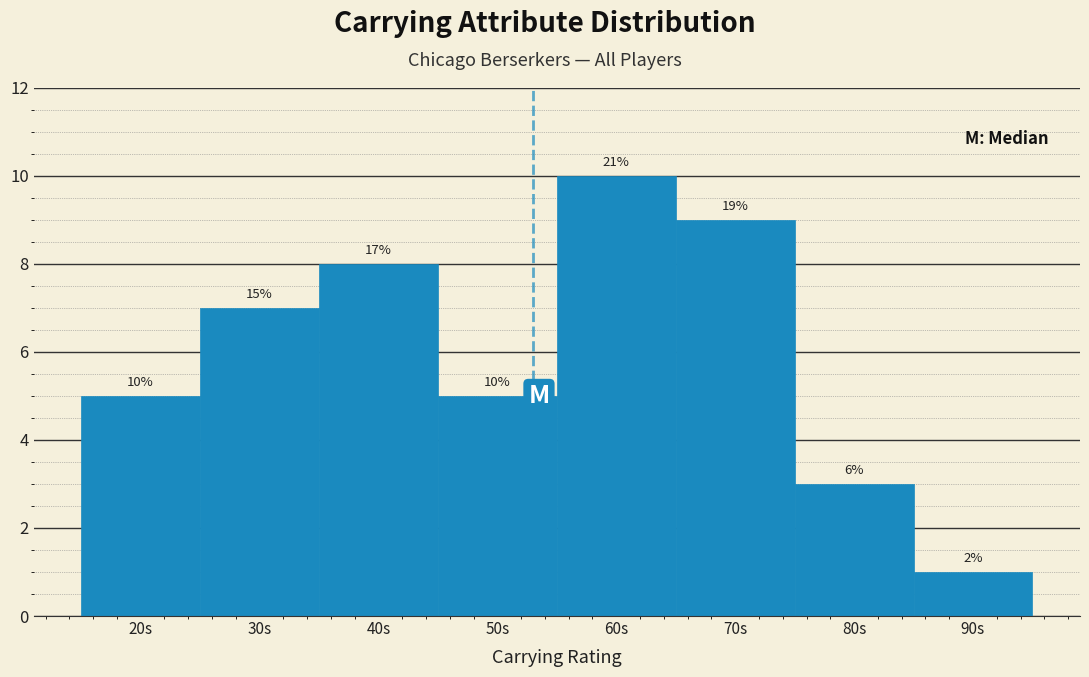

How many bars are there in total?

8